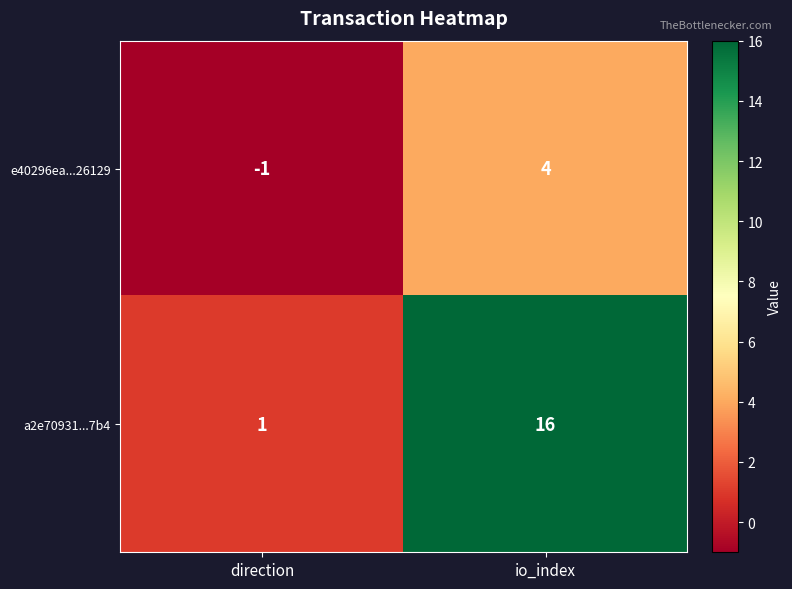

What is the total value across all series at io_index?

20